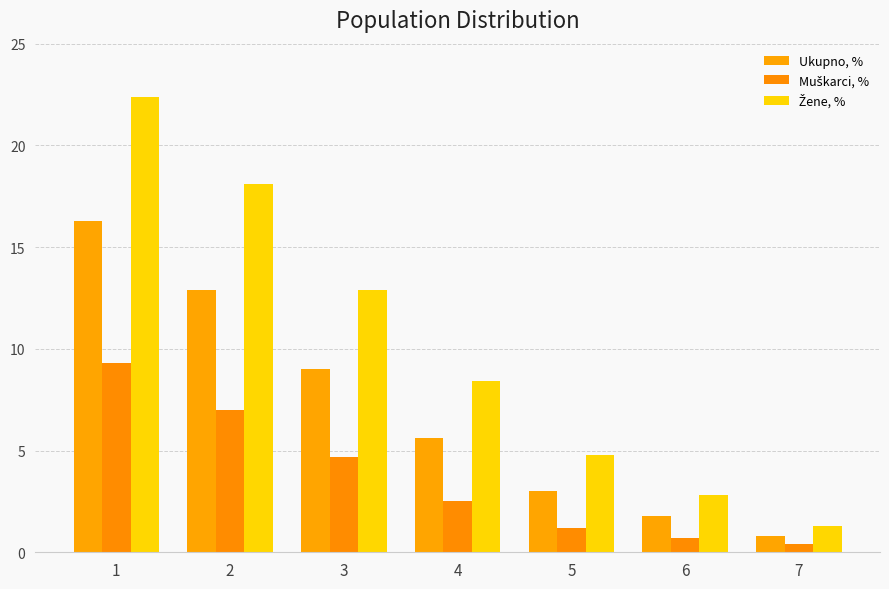

List the labels in order of Žene, % value, largest first.

1, 2, 3, 4, 5, 6, 7